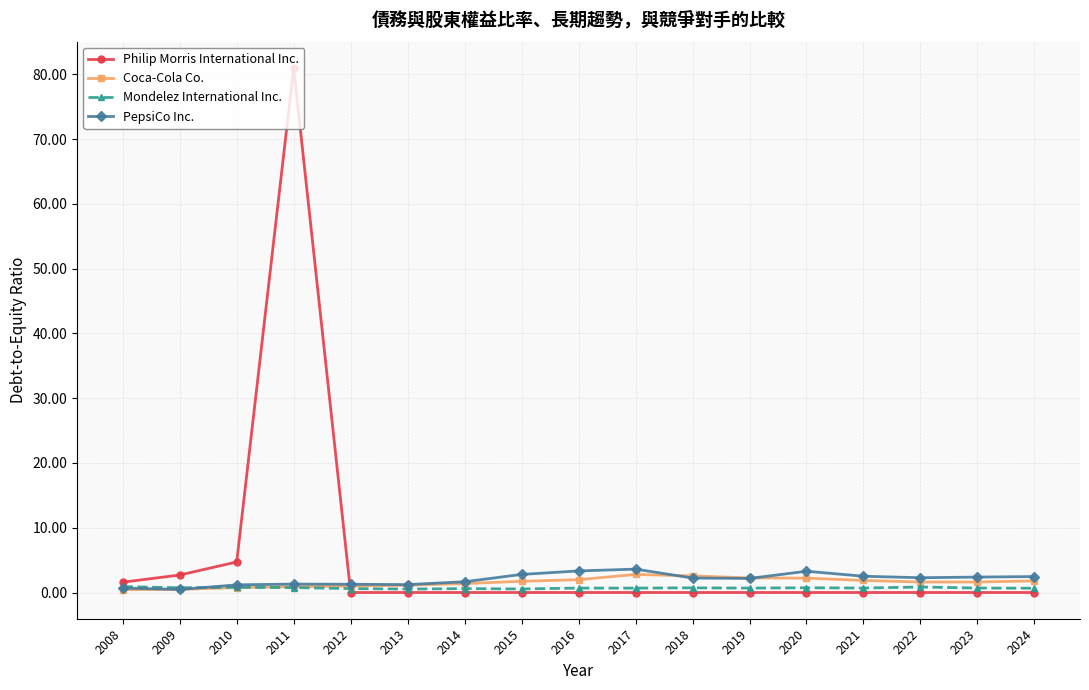

Rank the series by their maximum value, from lowest to highest.

Mondelez International Inc., Coca-Cola Co., PepsiCo Inc., Philip Morris International Inc.